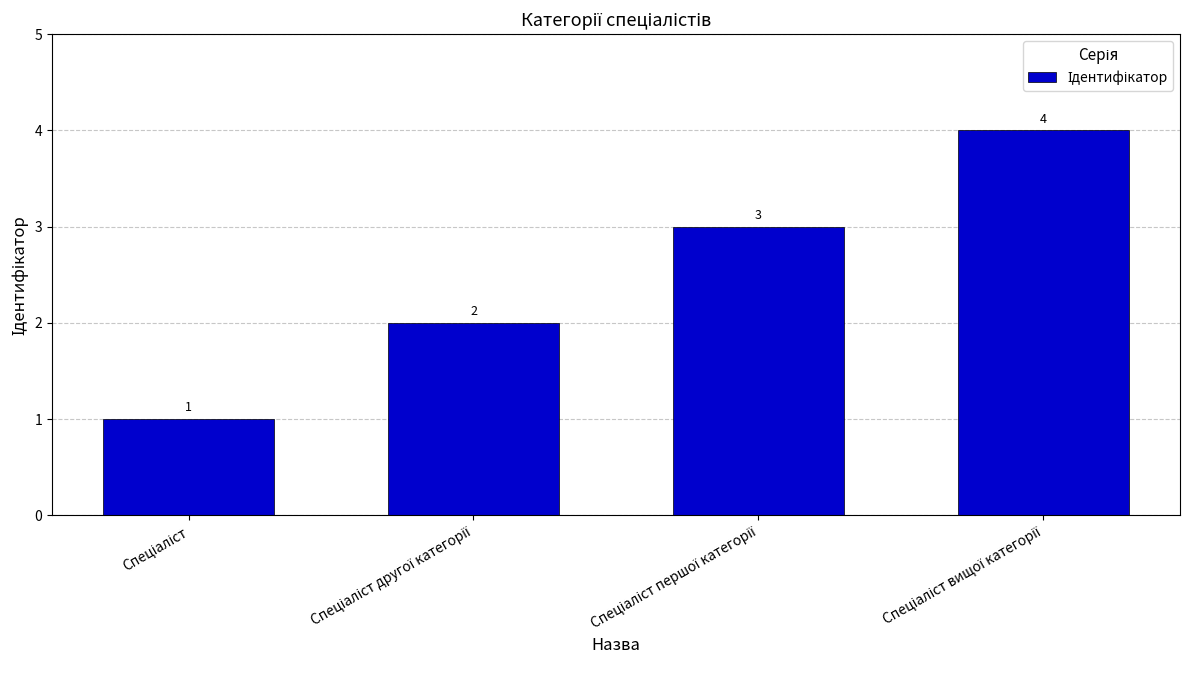

What is the maximum value shown in the chart?

4